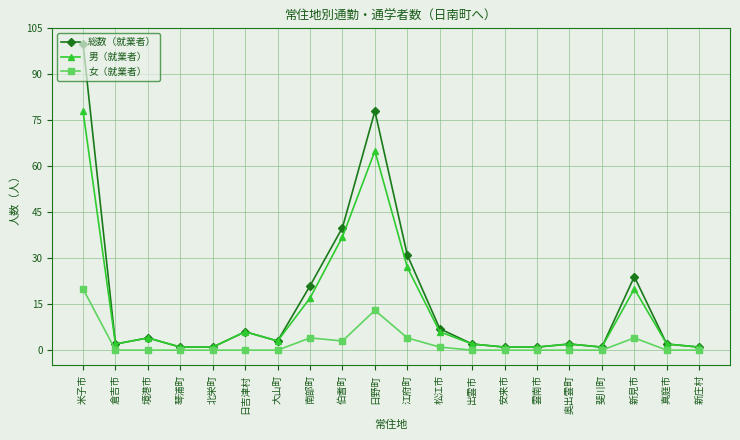

The value of 女（就業者） at 新見市 is 4. True or false?

True